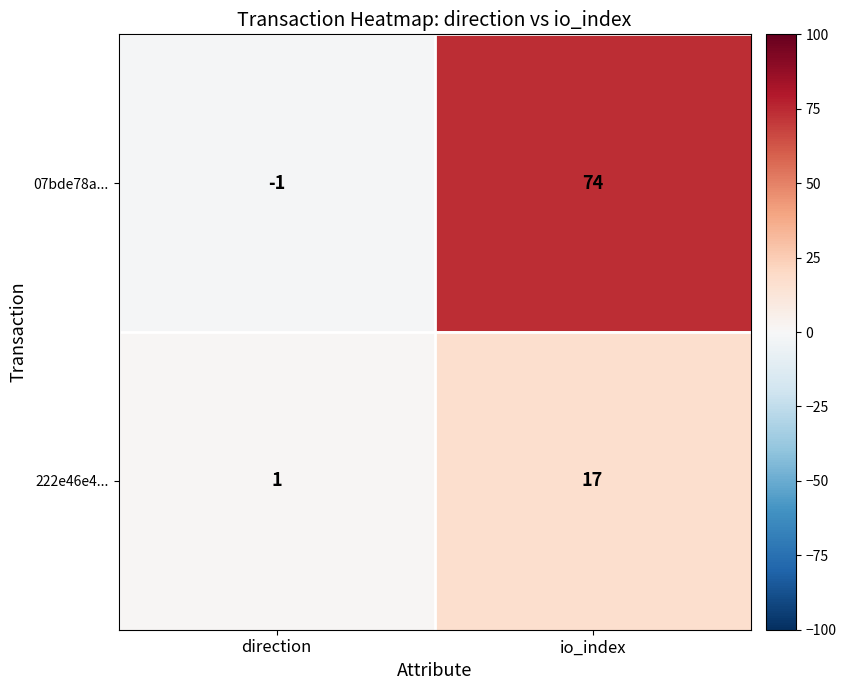

Which category has the lowest value across all series?

direction